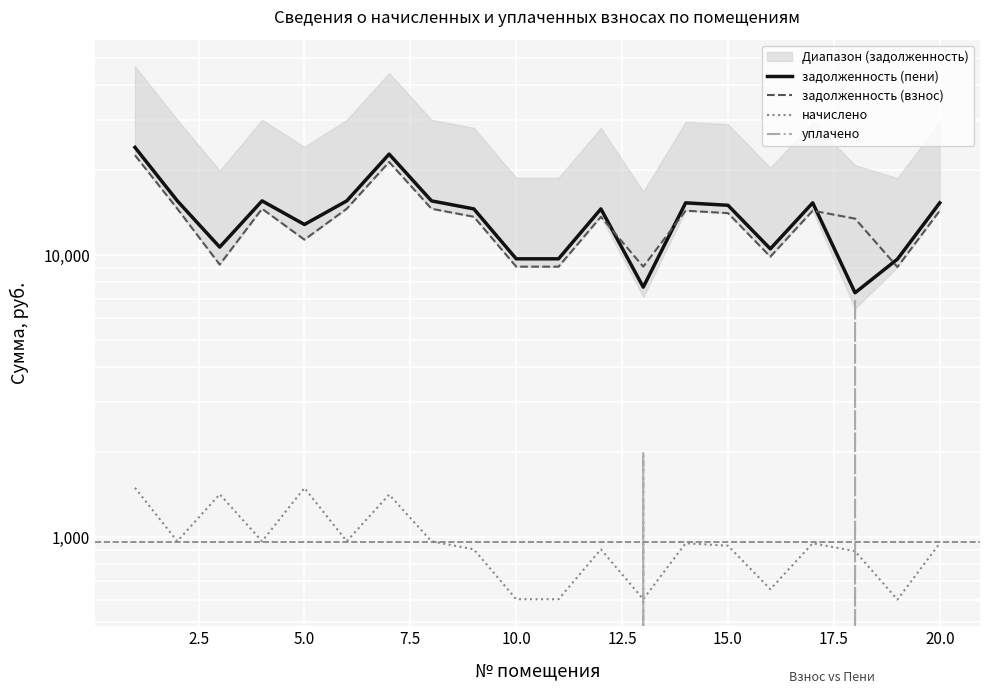

How many interior local peaks does the задолженность (взнос) series have?

5